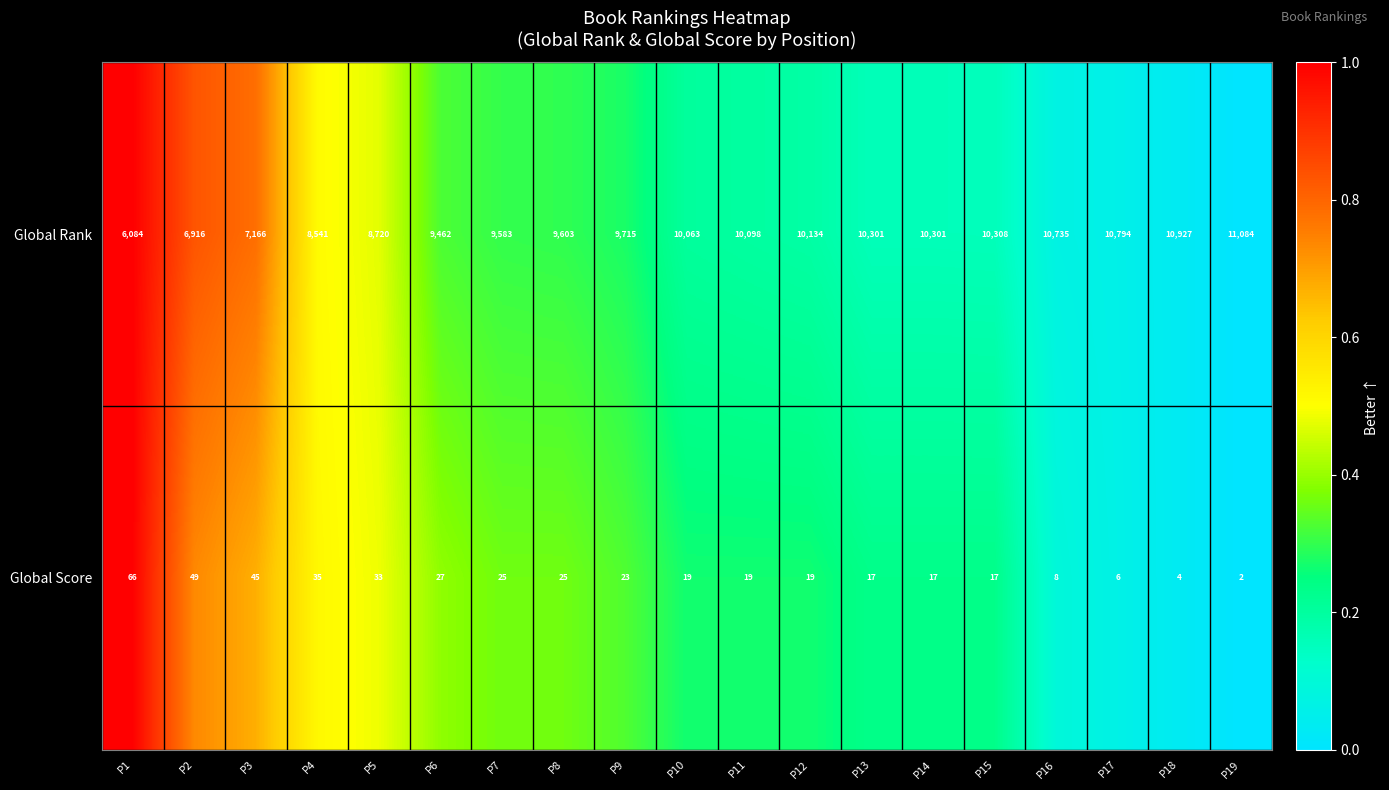

Which series has the largest total across all categories?

Global Rank